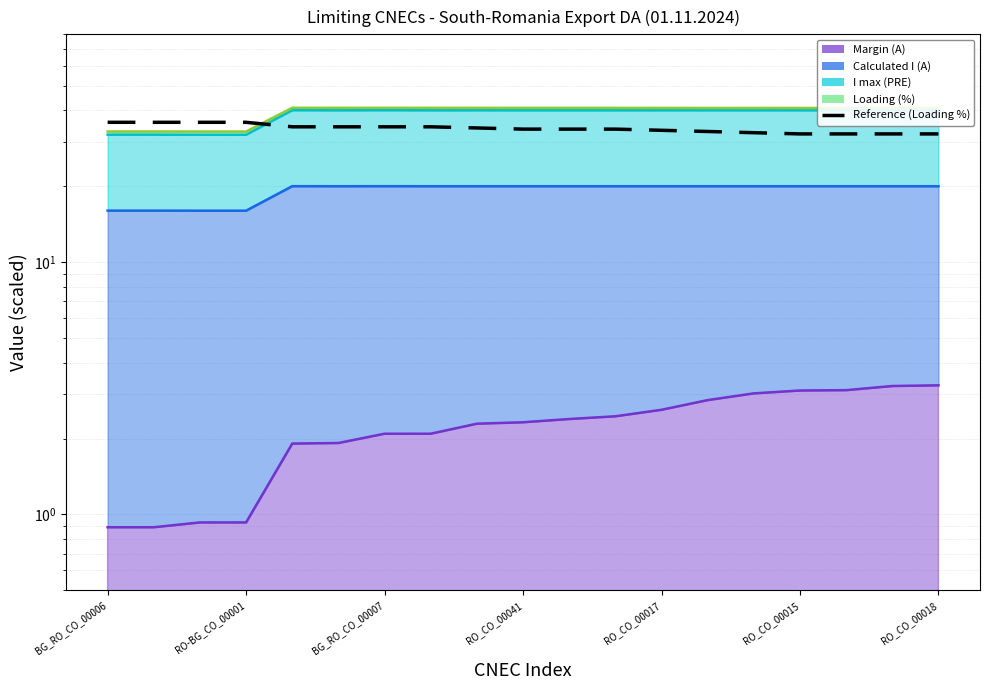

Which has a higher value, 18 or 14?

14